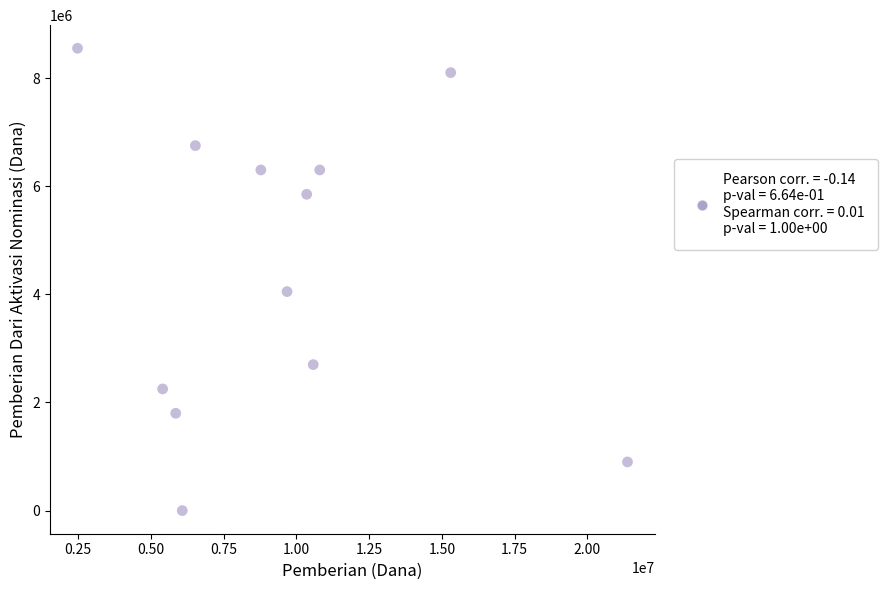

What is the average X value?

9431250